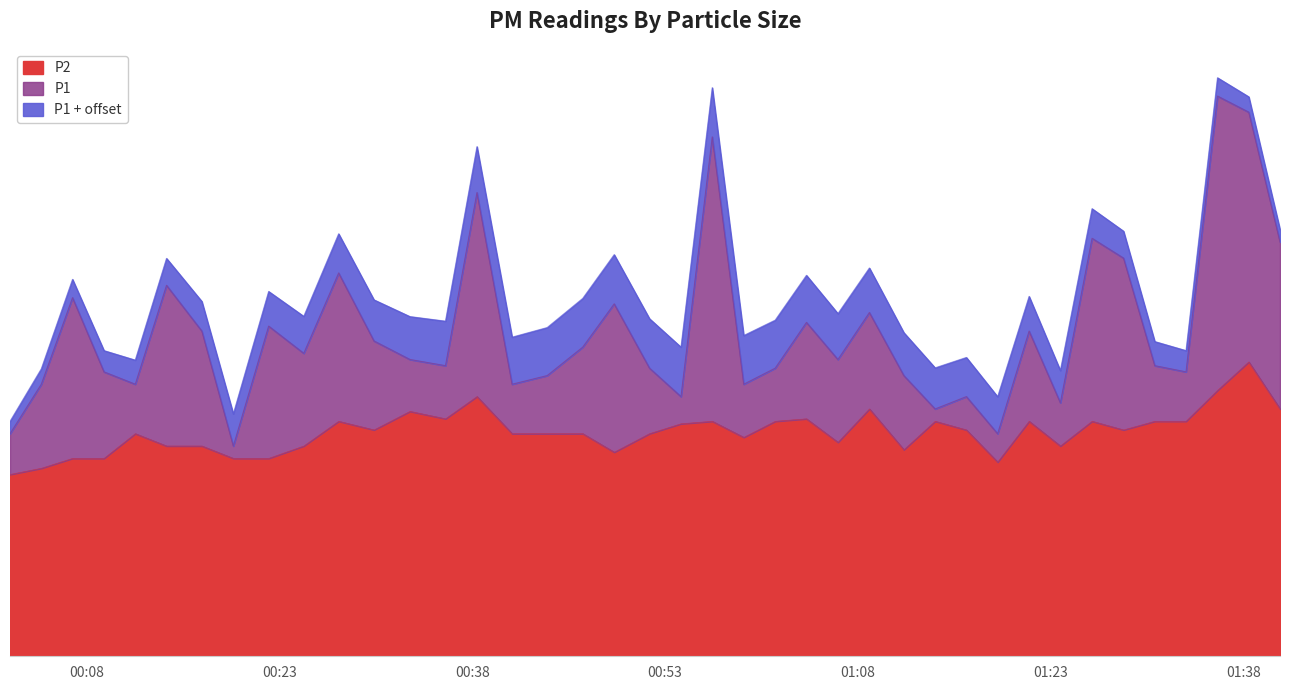

Which series has the largest range (max minus min)?

P1